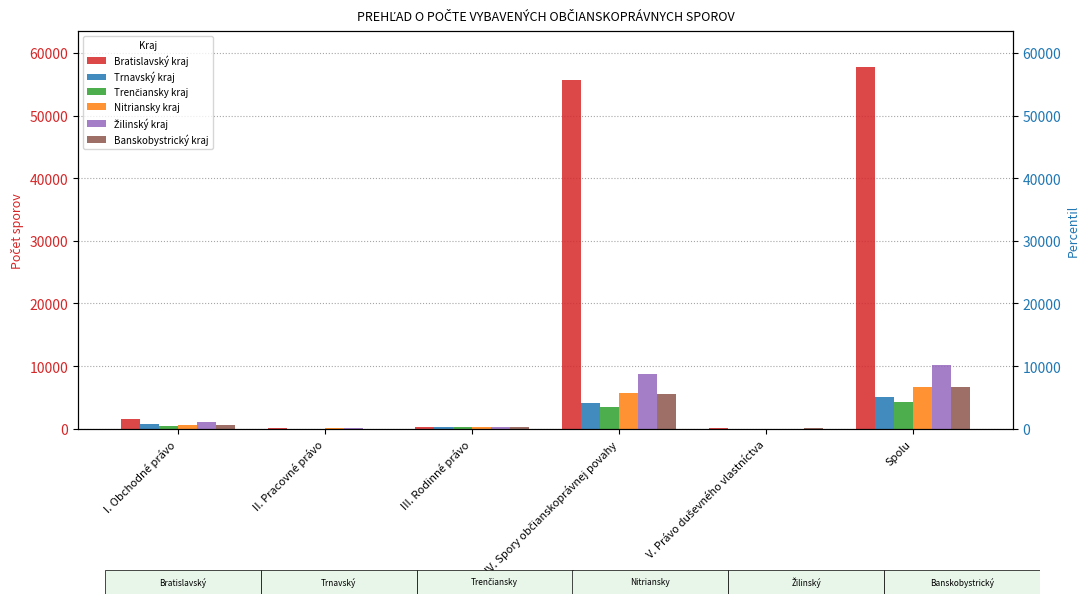

Which series has the largest range (max minus min)?

Bratislavský kraj